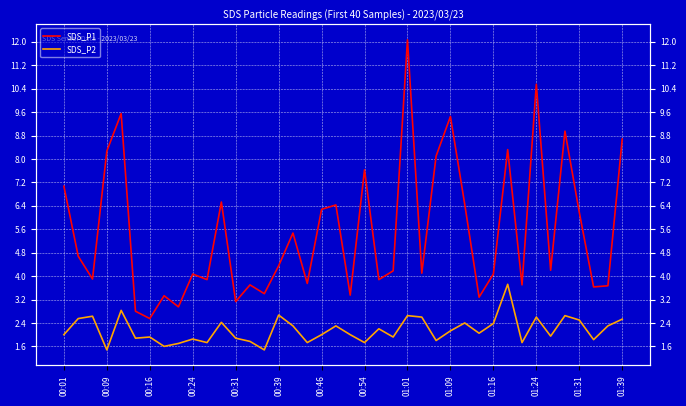

What is the label of the 1st point from the left?

00:01